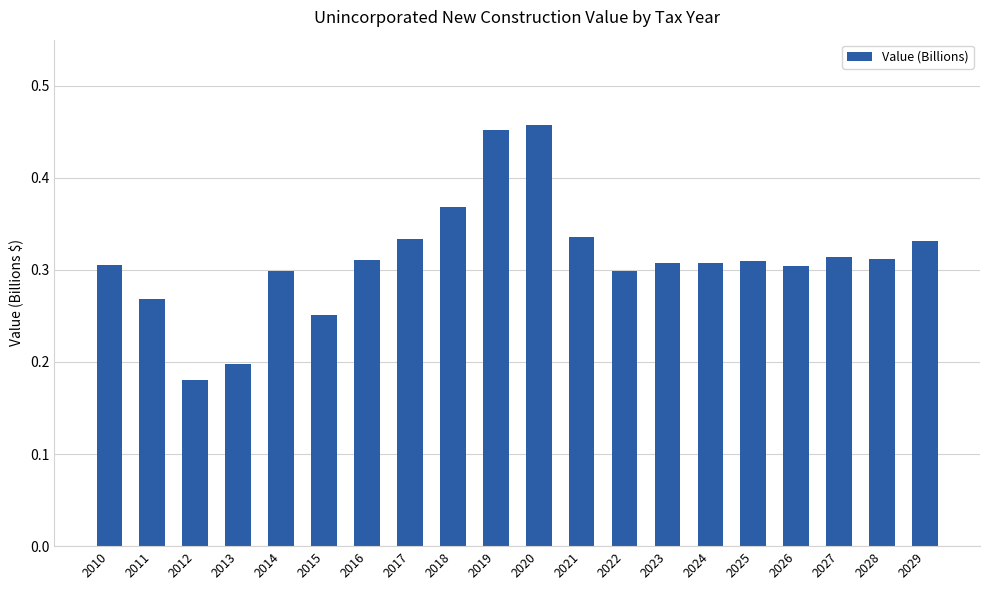

Count the values in the range 0 to 1.

20